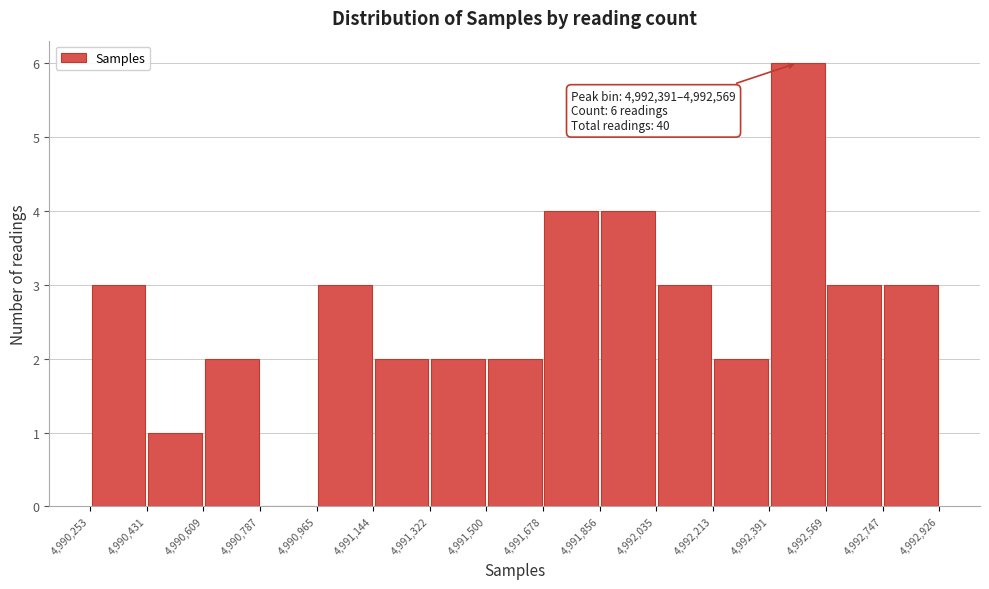

Over which range of the x-axis is the bar tallest?

4,992,391 to 4,992,569